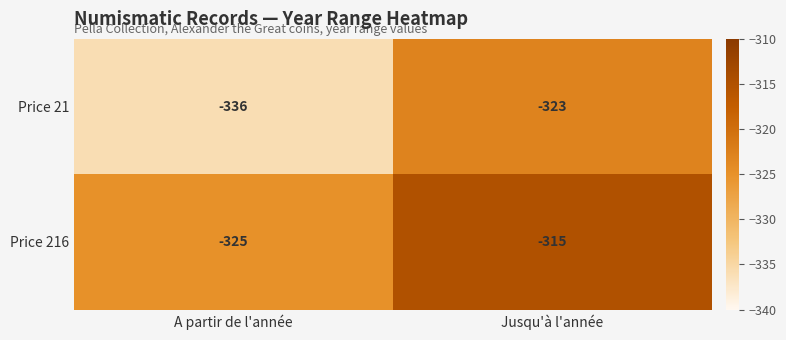

Reading left to right, what are all the values shown in this chart?

Price 21: A partir de l'année=-336	Jusqu'à l'année=-323
Price 216: A partir de l'année=-325	Jusqu'à l'année=-315